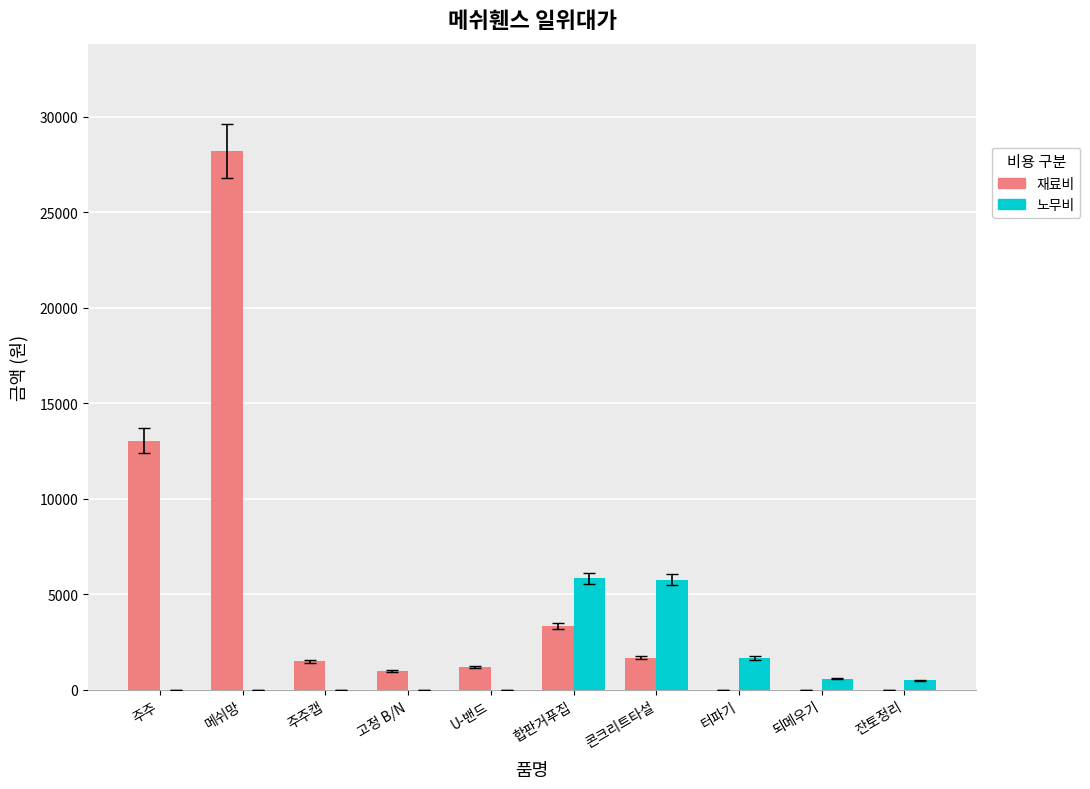

What is the approximate value of 재료비 at 주주캡, to the nearest 50?

1500